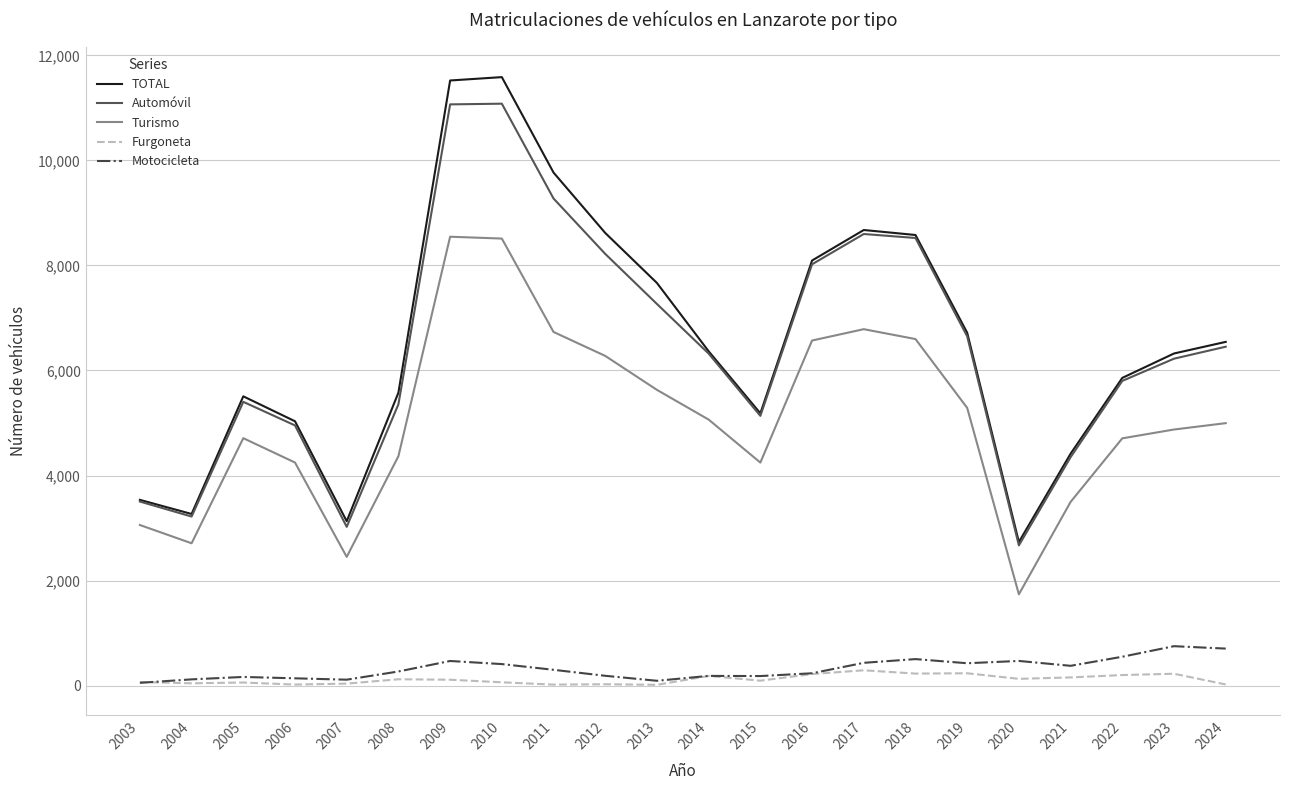

At how many categories does at least one series exceed 9417?

3